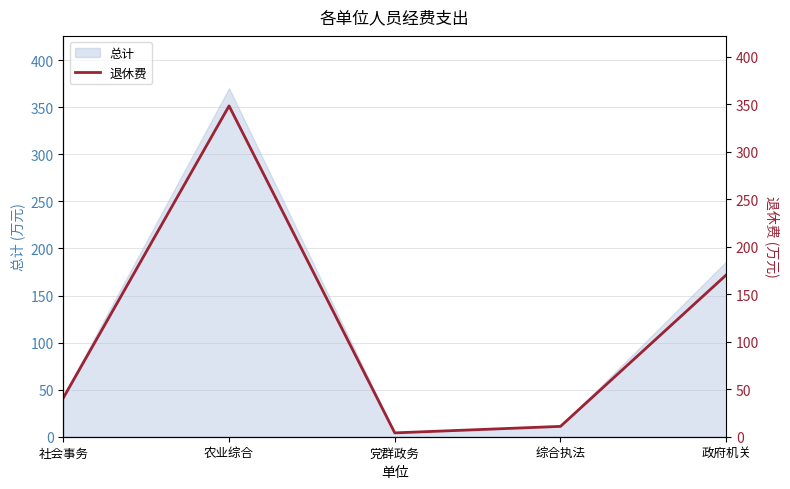

Reading right to left, list all the values displayed in this chart.

政府机关=171.9	综合执法=11.0	党群政务=4.1	农业综合=351.5	社会事务=41.3